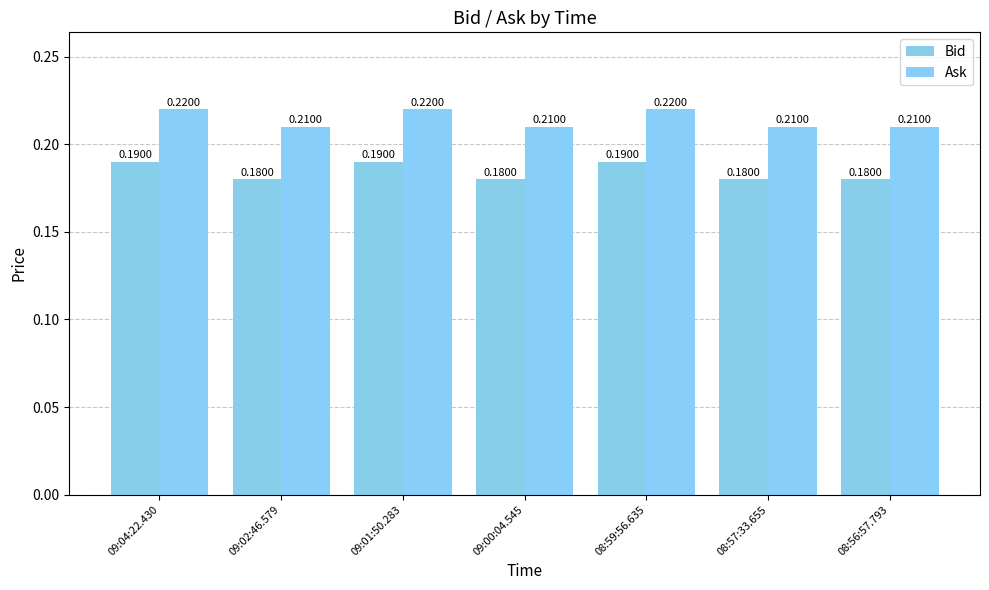

Reading left to right, what are all the values shown in this chart?

Bid: 0.2	0.2	0.2	0.2	0.2	0.2	0.2
Ask: 0.2	0.2	0.2	0.2	0.2	0.2	0.2